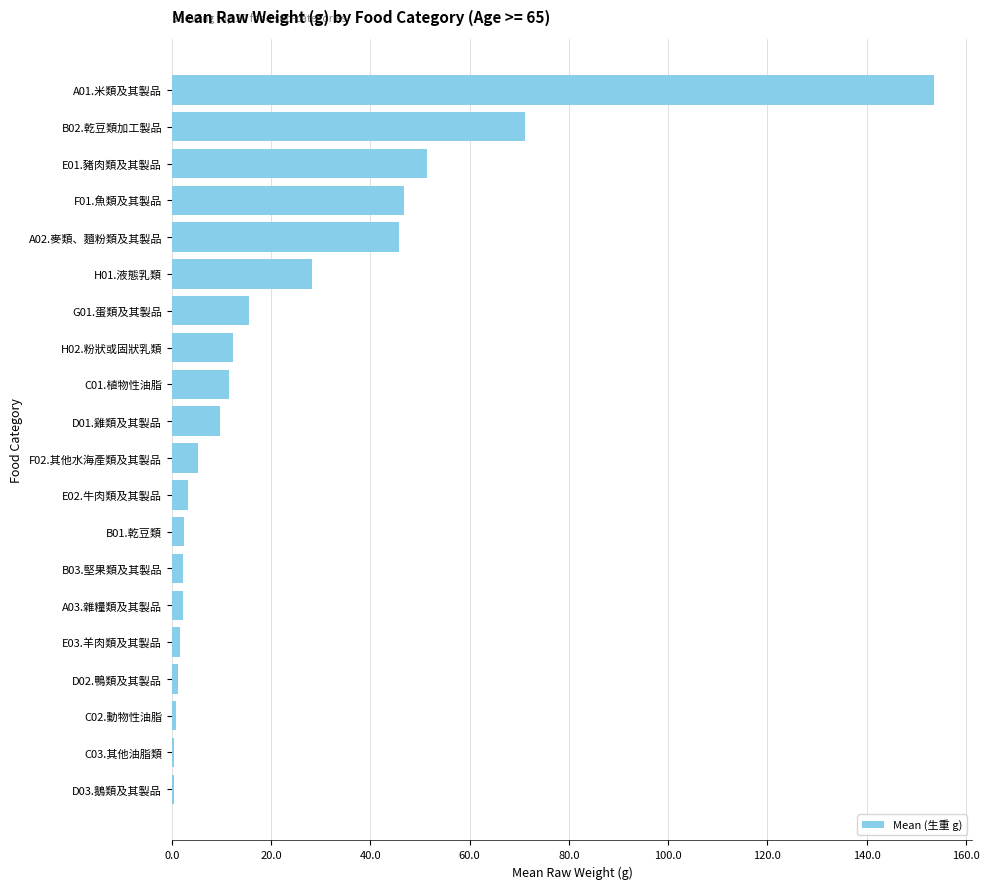

What is the ratio of the value at H02.粉狀或固狀乳類 to the value at E02.牛肉類及其製品?

3.8